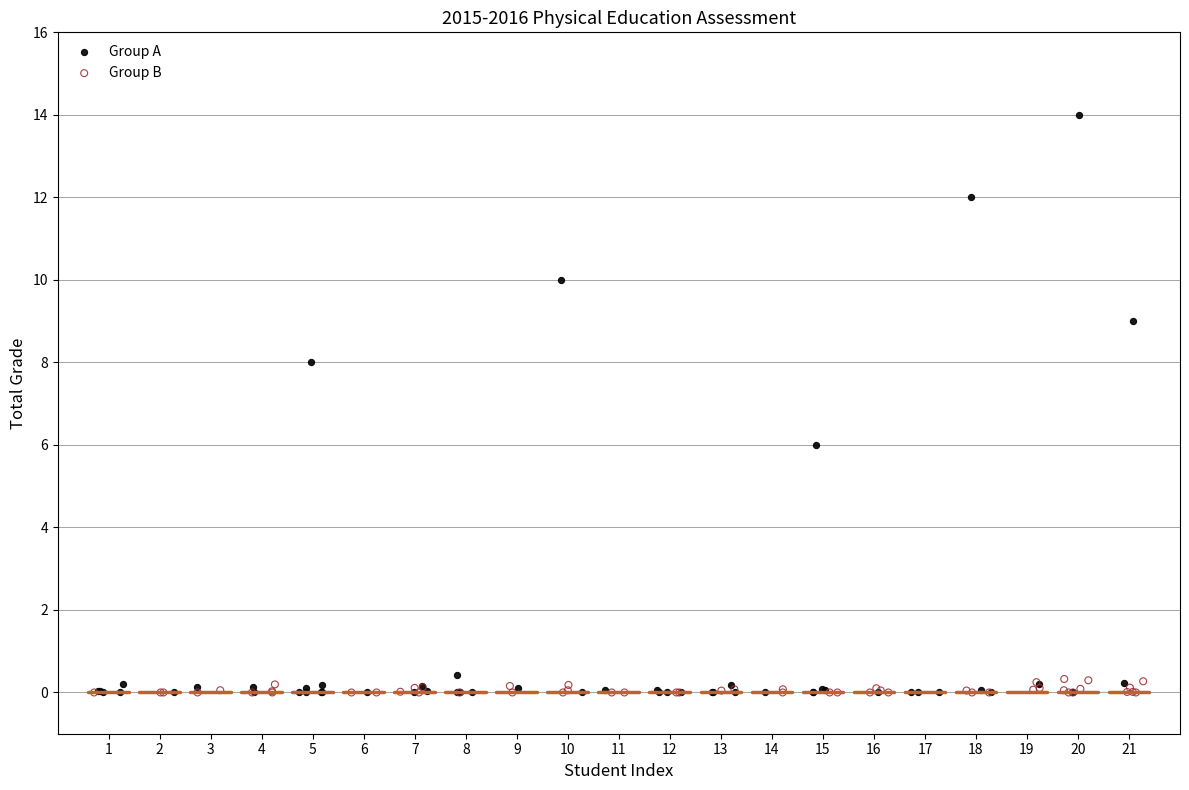

Which series has the widest spread of Y values?

Group A